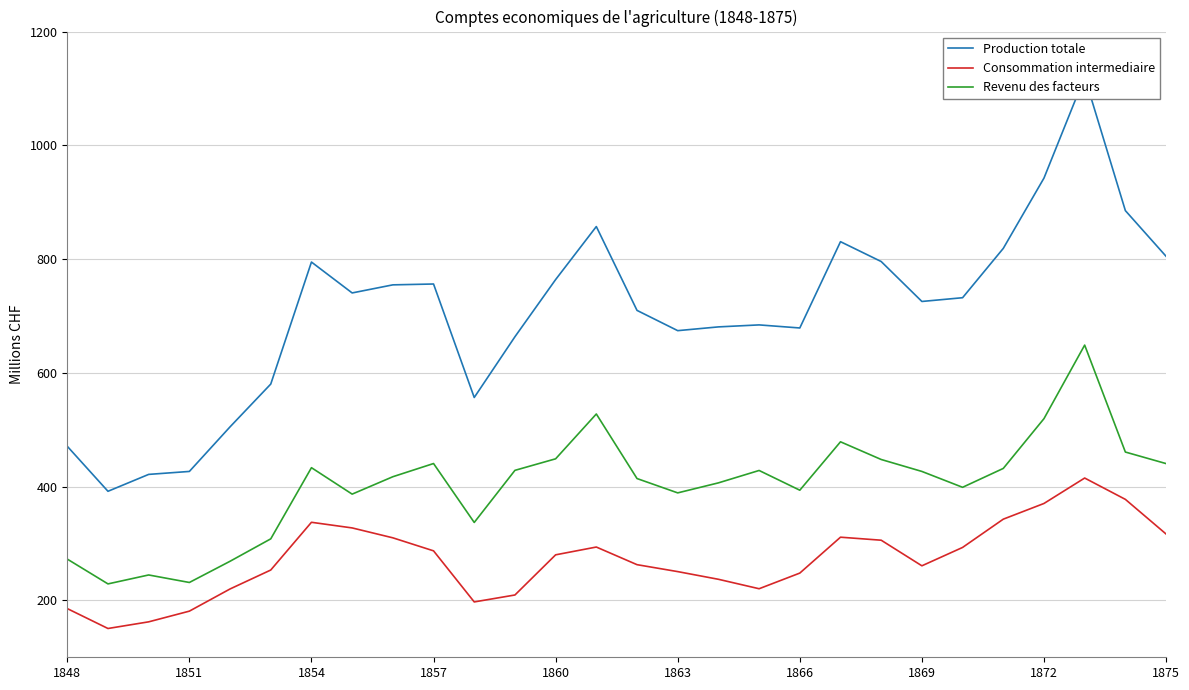

Is it true that Revenu des facteurs equals 389.0 at 1863?

True